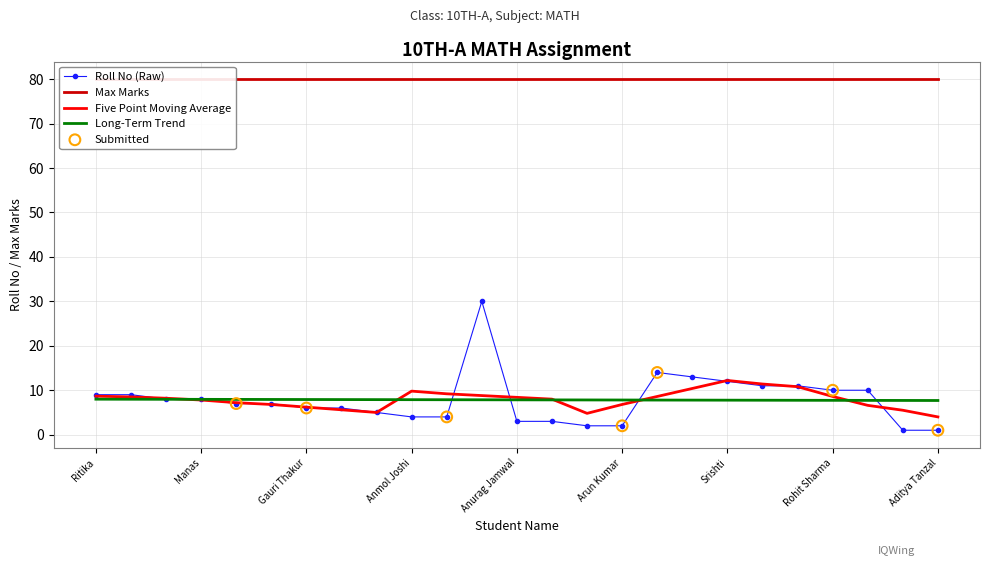

Which has a higher value, Achyut Sharma or Arun Kumar?

Achyut Sharma